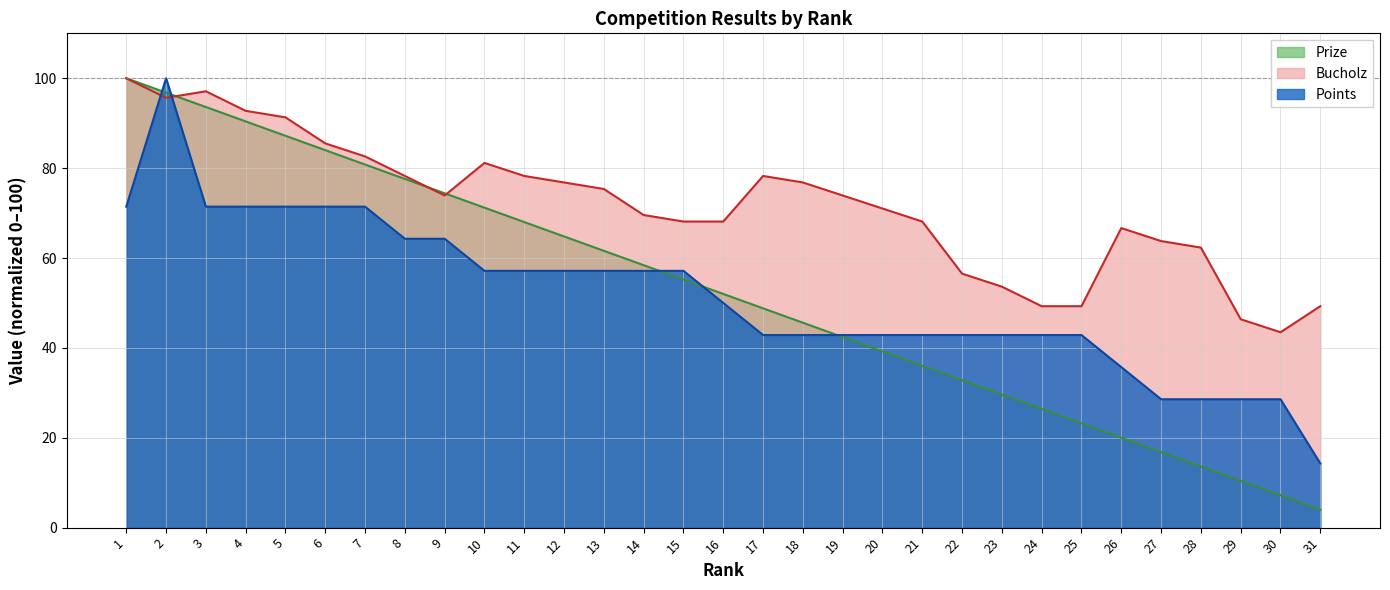

Rank the series by their maximum value, from lowest to highest.

Prize, Bucholz, Points